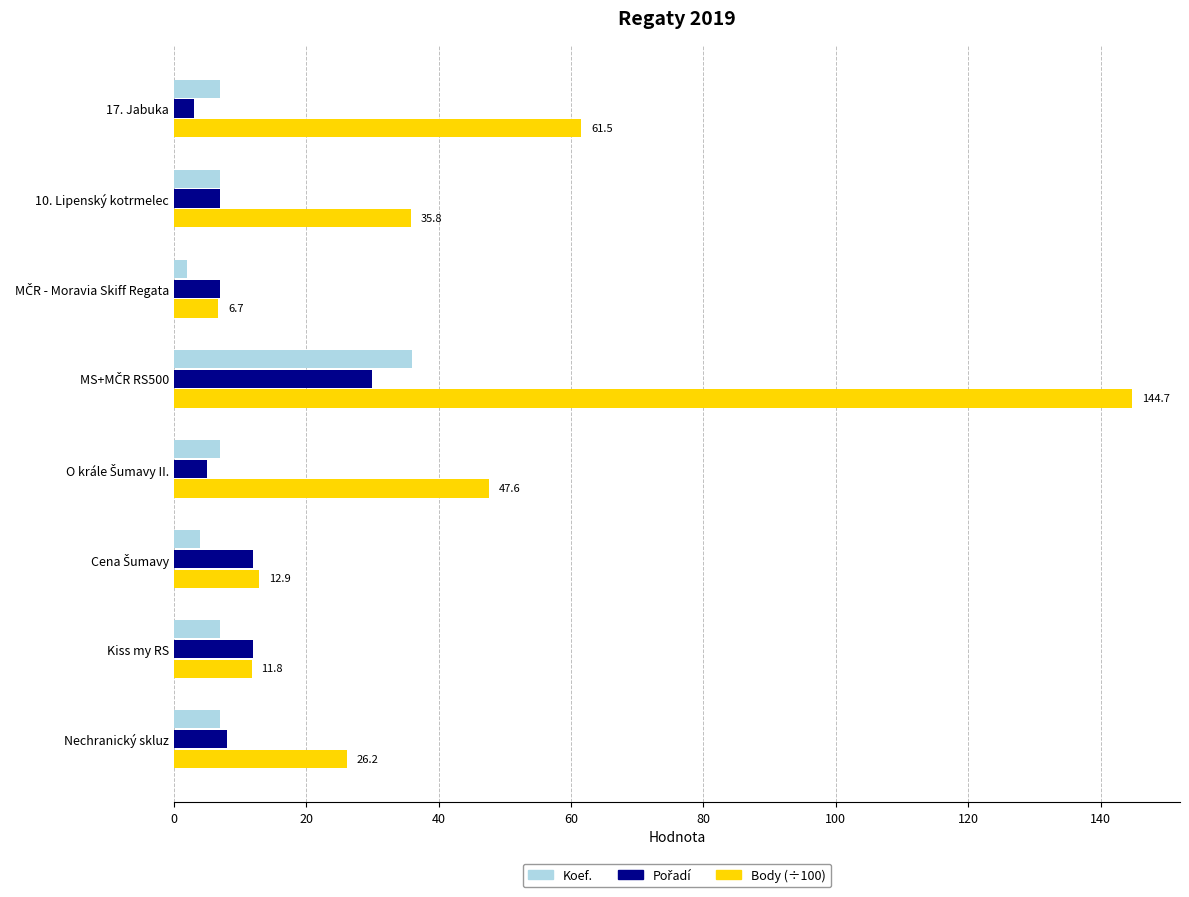

Is it true that Koef. equals 7.0 at Kiss my RS?

True